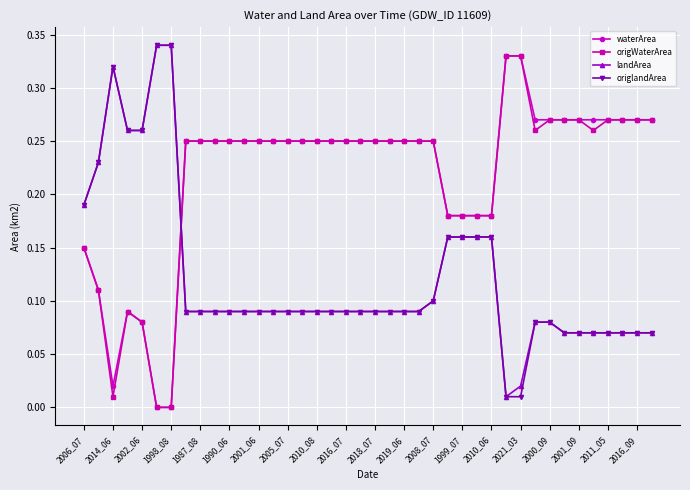

How many times do waterArea and origlandArea cross each other?

1